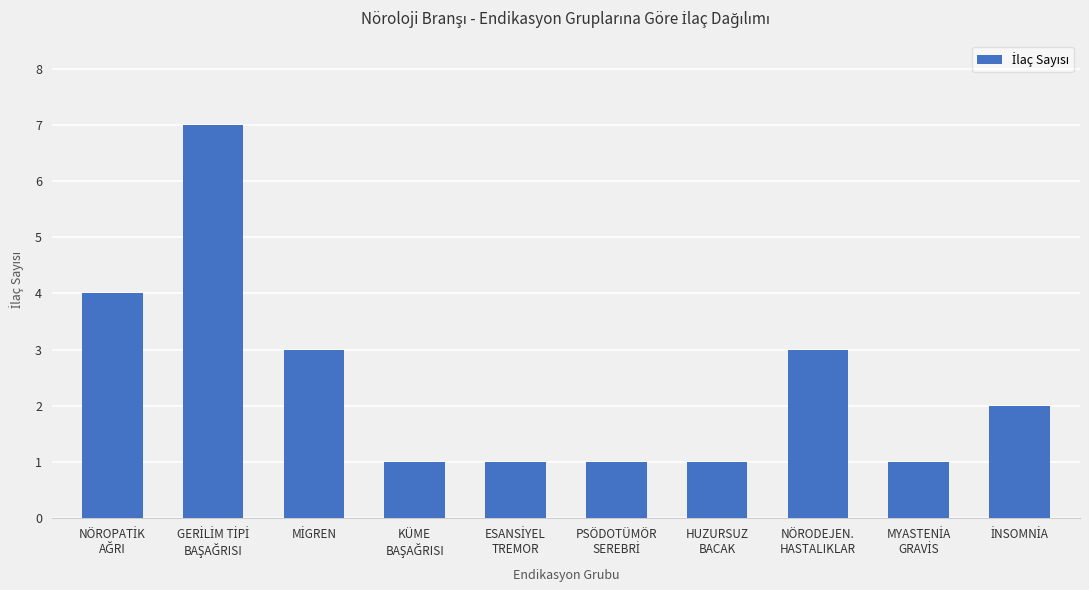

The chart shows a value of 5 at NÖRODEJEN.
HASTALIKLAR. True or false?

False